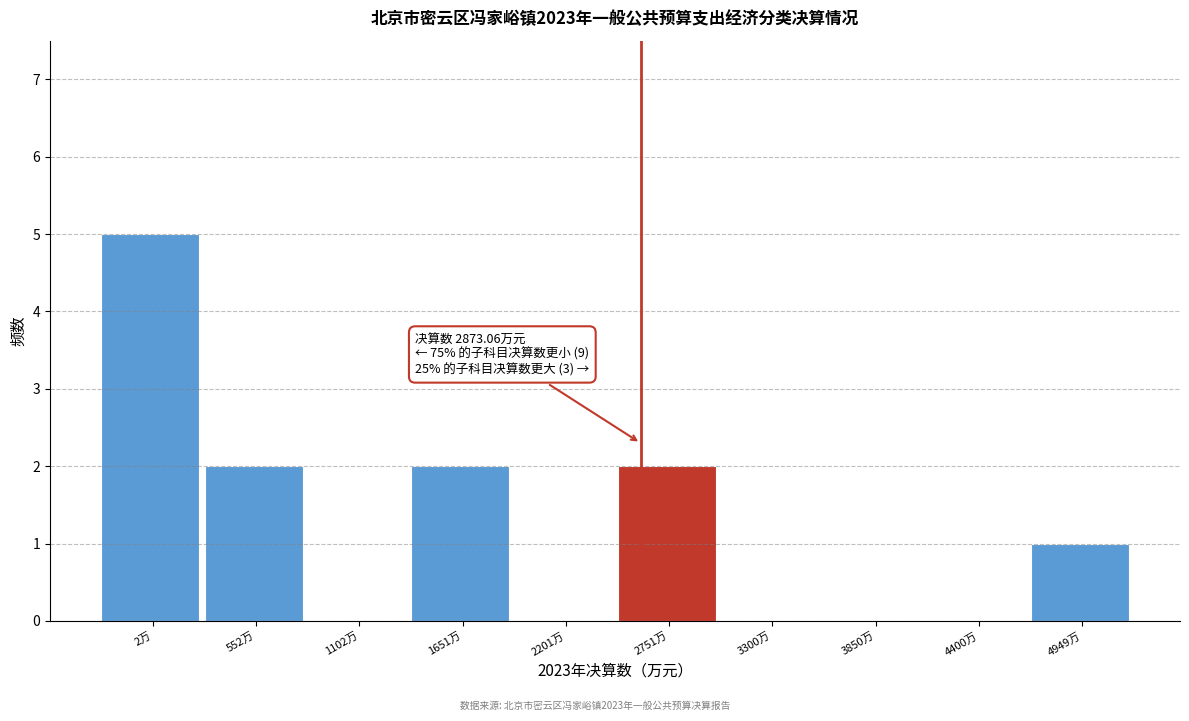

Reading right to left, what are all the values shown in this chart?

4949万=1	4400万=0	3850万=0	3300万=0	2751万=2	2201万=0	1651万=2	1102万=0	552万=2	2万=5